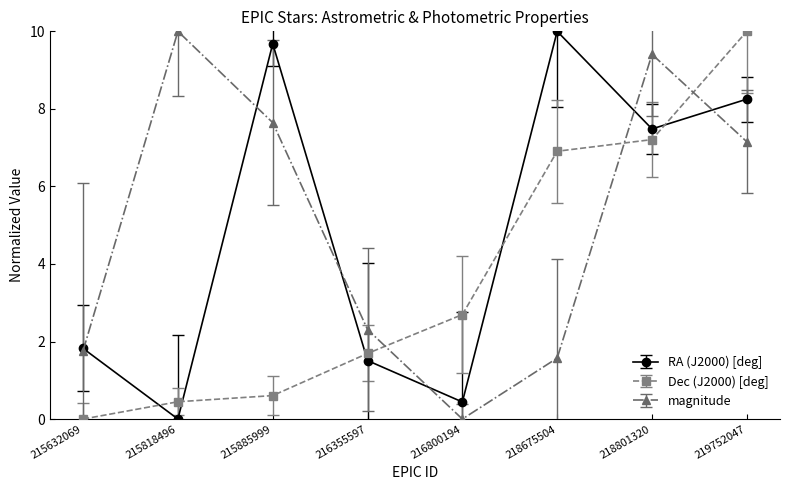

At which category does RA (J2000) [deg] reach its first local peak?

215885999